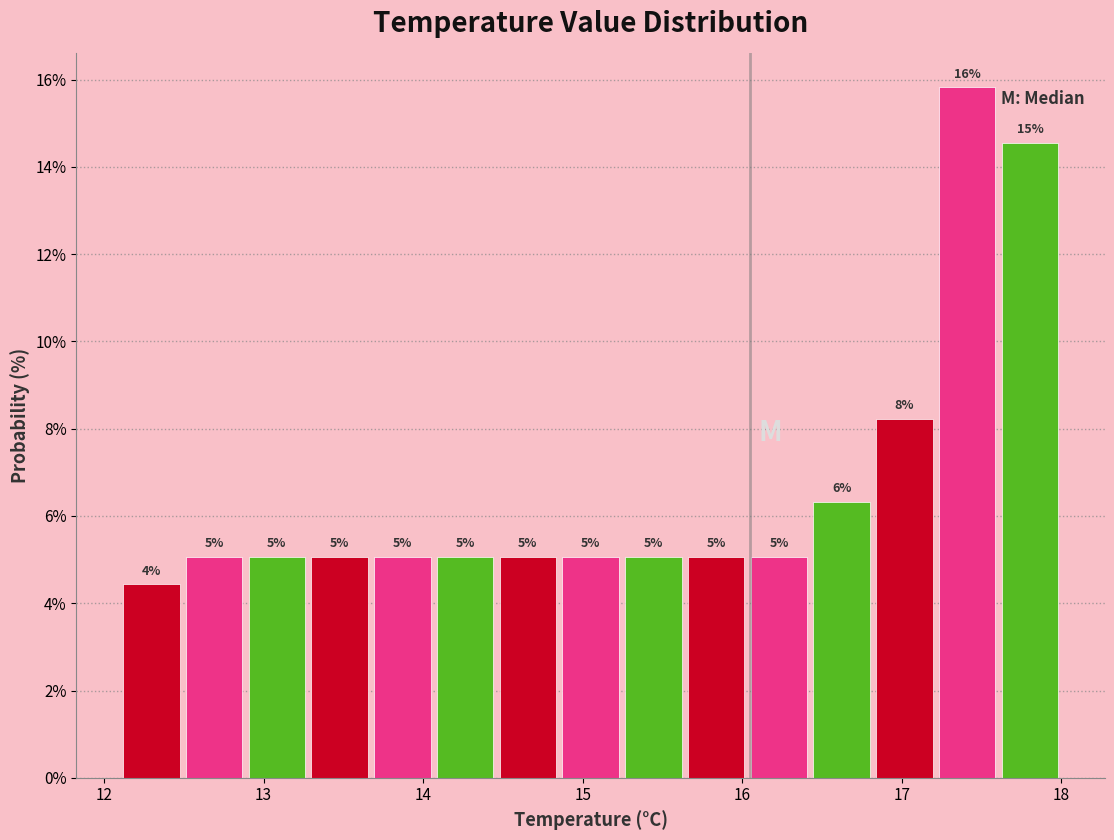

Around what value on the x-axis is the tallest bar? Give the approximate position of its centre, as read against the axis.

17.4